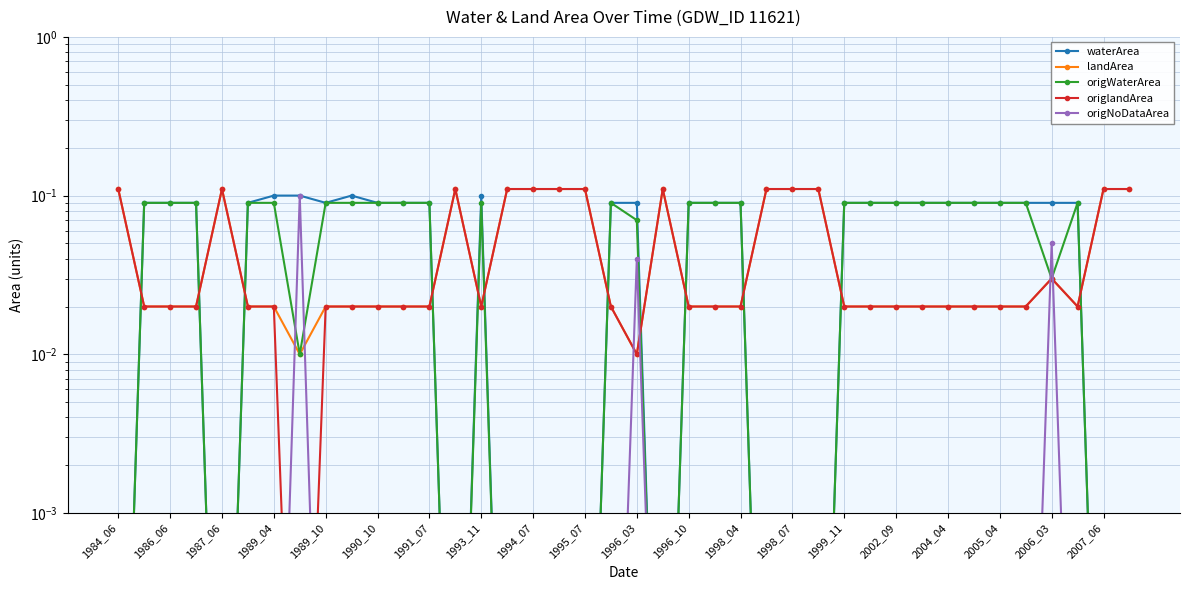

Which series changed the most between 23 and 27?

landArea